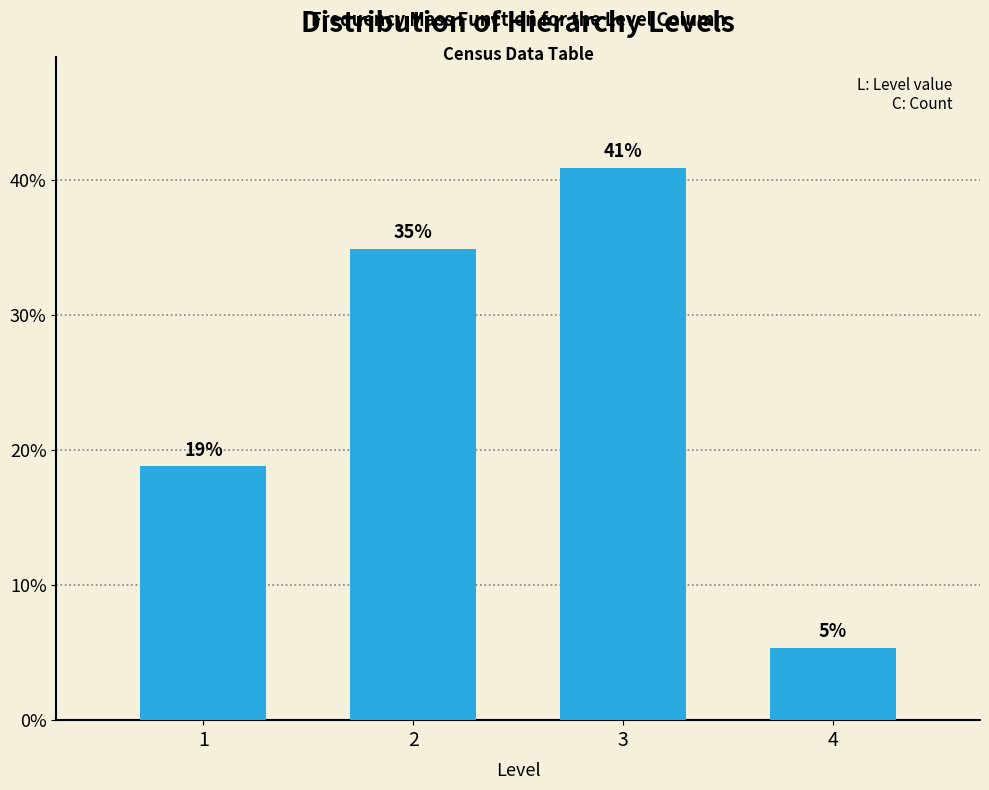

What is the sum of all values?

100.0